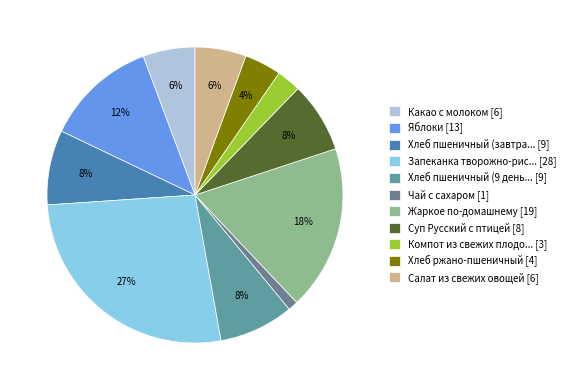

How many segments does this pie chart have?

11